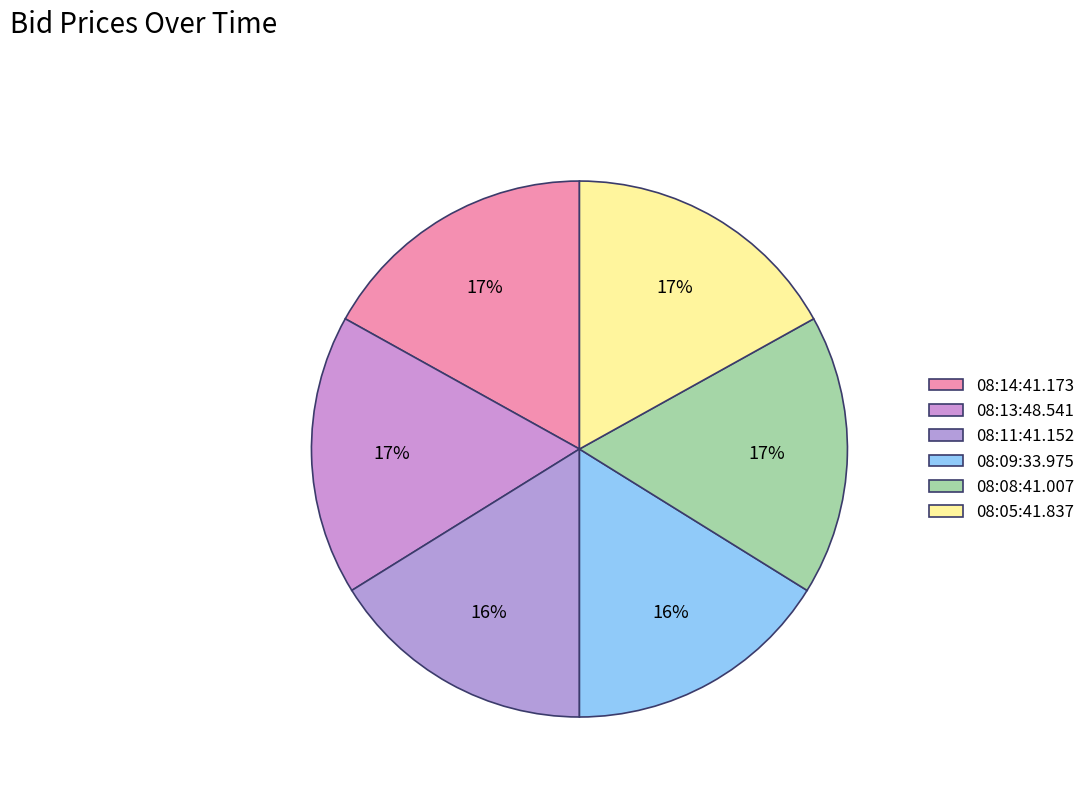

To the nearest percent, what percentage of the pie is 08:08:41.007?

17%